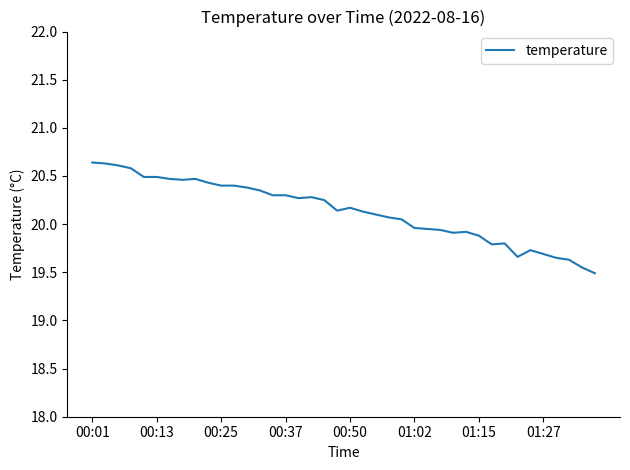

What is the smallest value displayed?

19.5